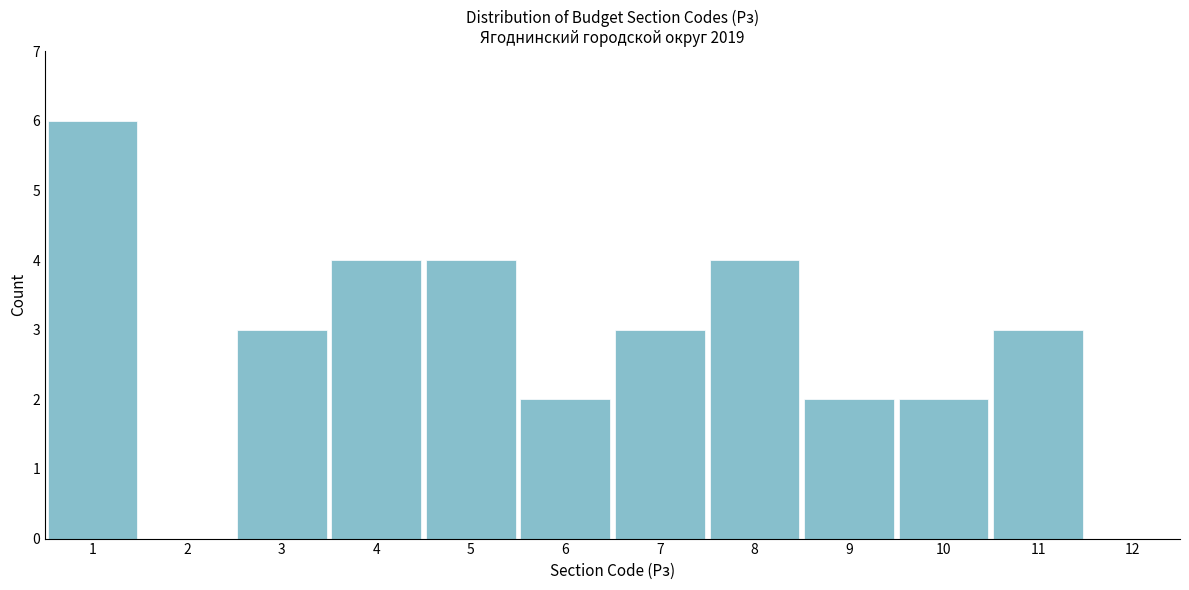

Reading left to right, list every bar in this chart as the range it spans on the x-axis followed by its height. The values are not printed on the chart, so give them approximately, as read against the axis.

0.5 to 1.5: 6
1.5 to 2.5: 0
2.5 to 3.5: 3
3.5 to 4.5: 4
4.5 to 5.5: 4
5.5 to 6.5: 2
6.5 to 7.5: 3
7.5 to 8.5: 4
8.5 to 9.5: 2
9.5 to 10.5: 2
10.5 to 11.5: 3
11.5 to 12.5: 0